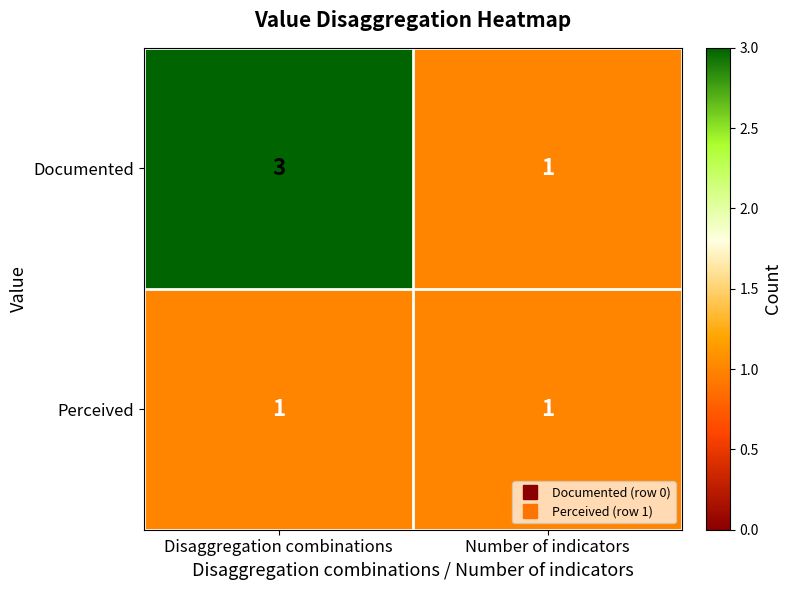

Between Disaggregation combinations and Number of indicators, which series saw the biggest shift?

Documented